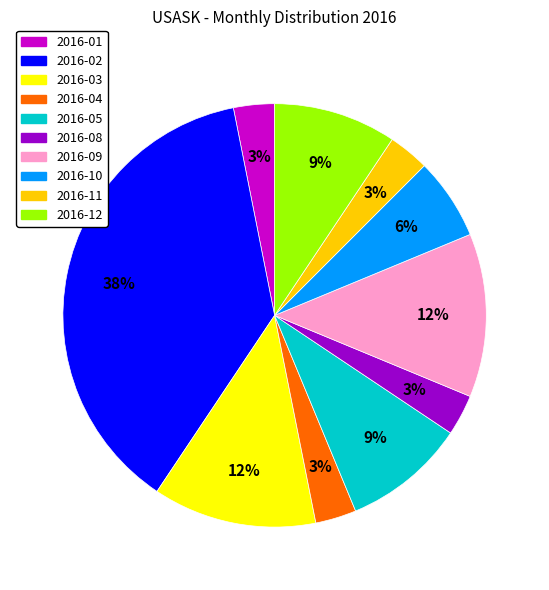

Combined, do 2016-04 and 2016-08 account for over 50%?

No